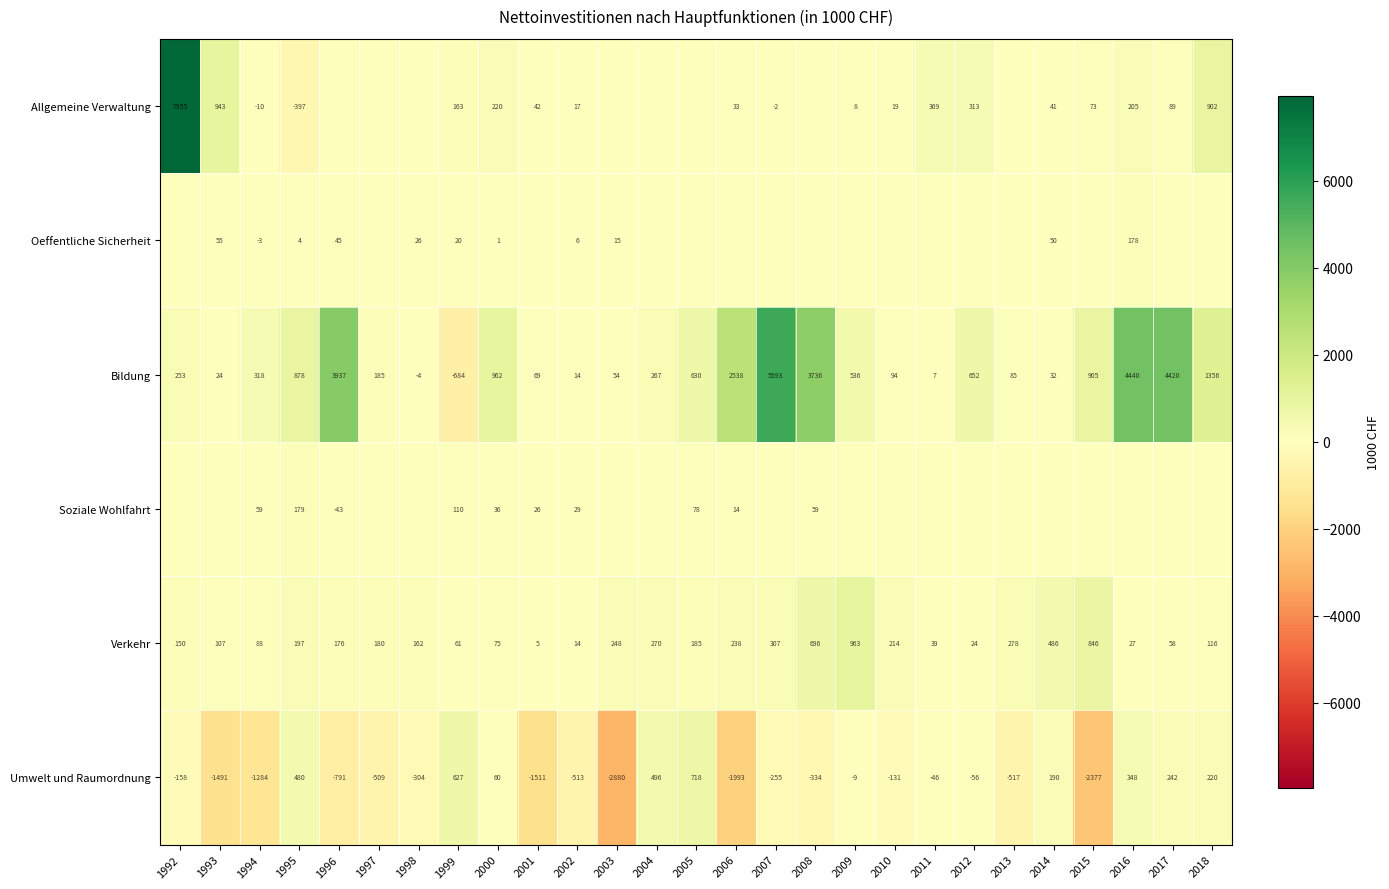

At which label does Verkehr reach its peak?

2009